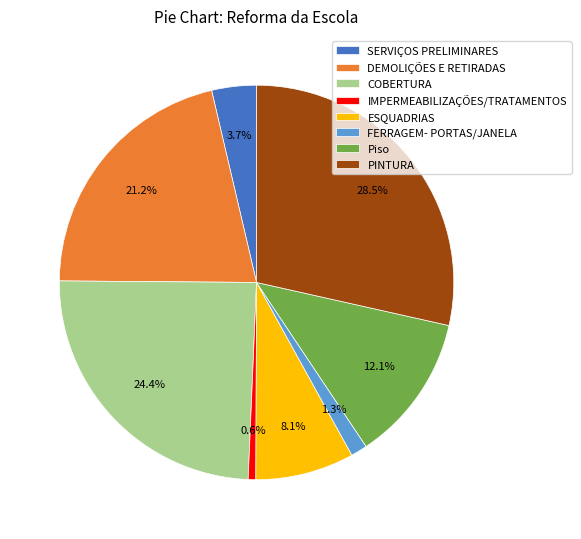

Does FERRAGEM- PORTAS/JANELA represent more than half of the total?

No